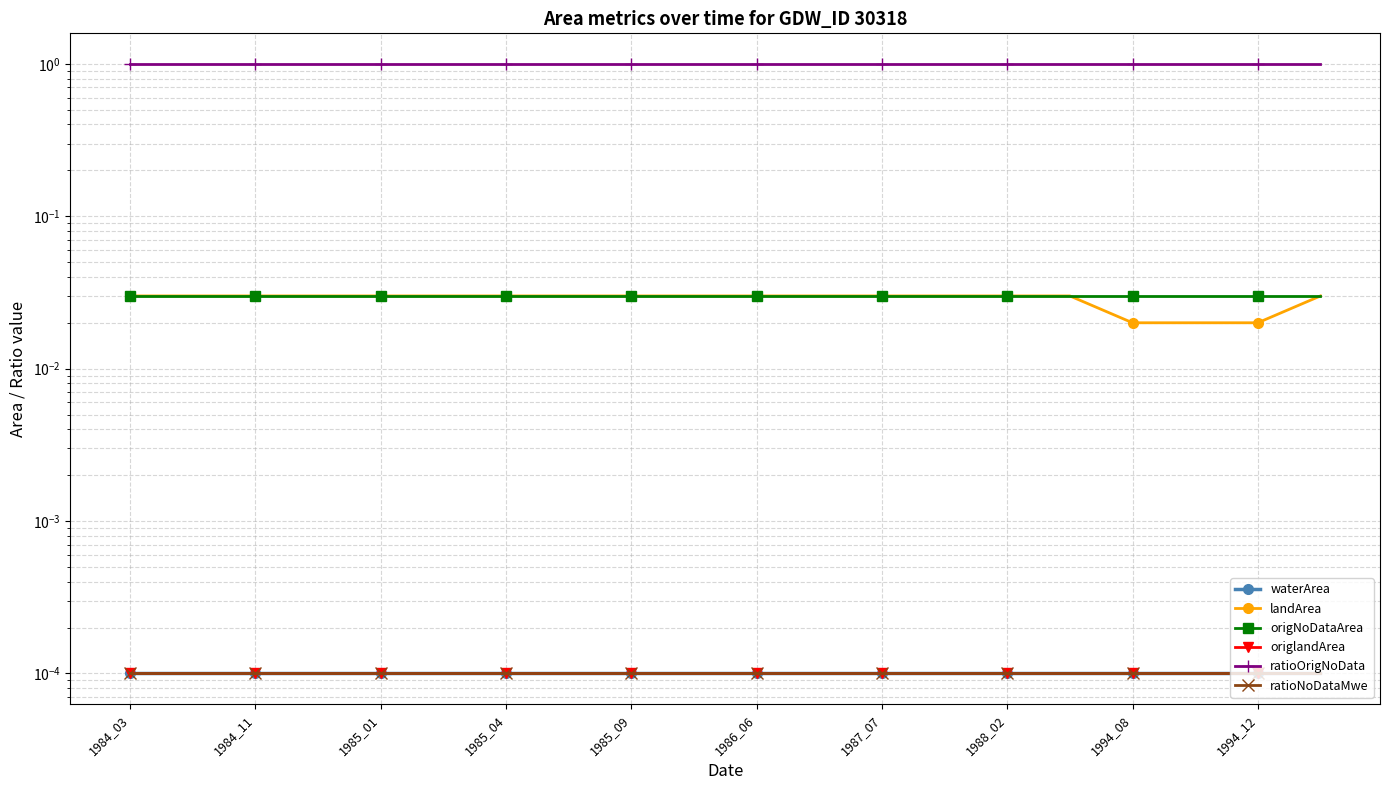

At which label does ratioOrigNoData reach its peak?

1984_03